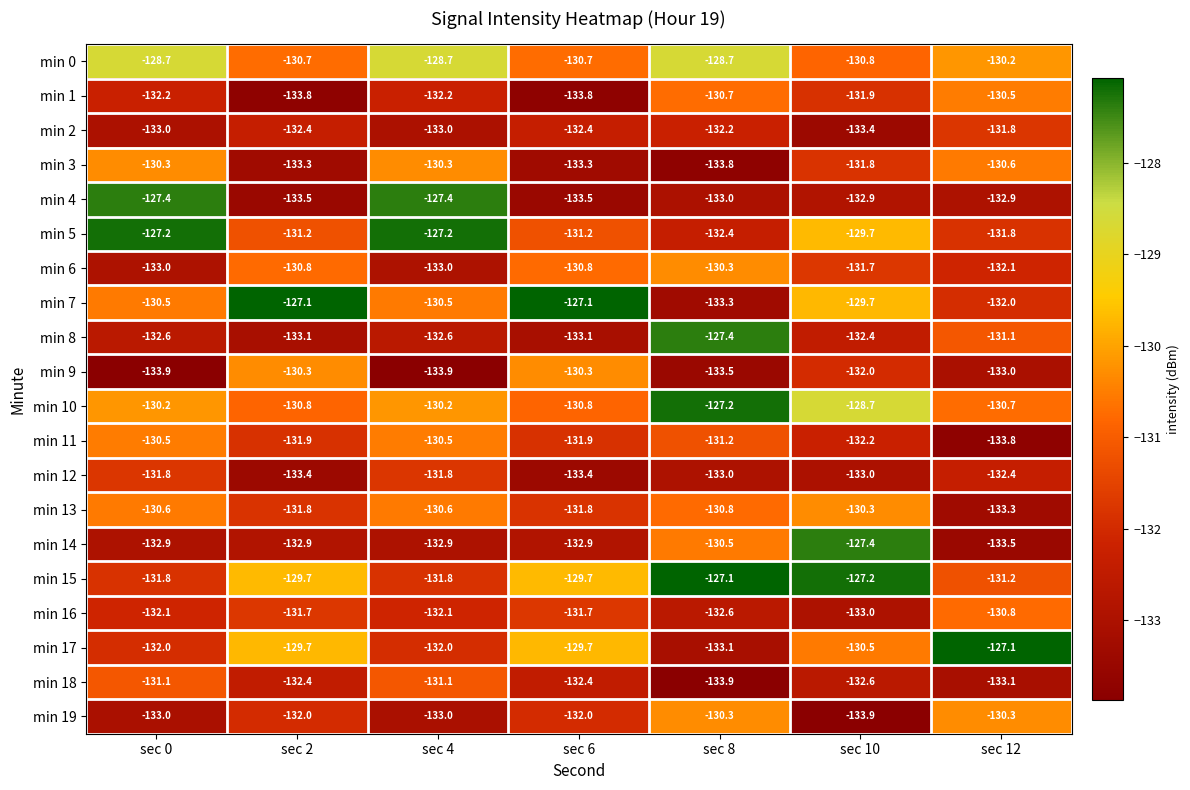

Between sec 8 and sec 10, which series saw the biggest shift?

min 8